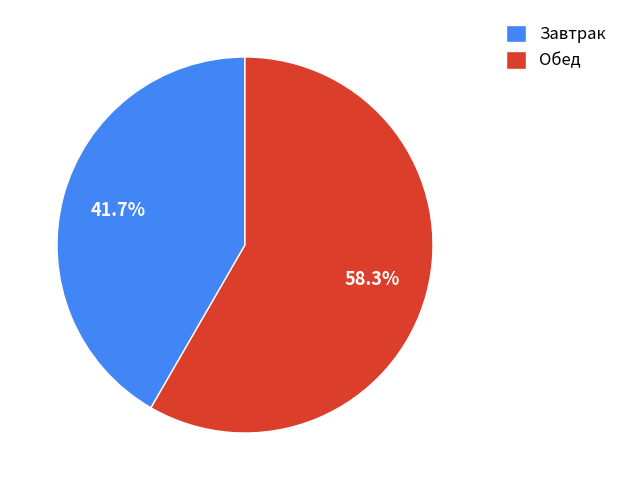

Does Завтрак account for over 50% of the chart?

No